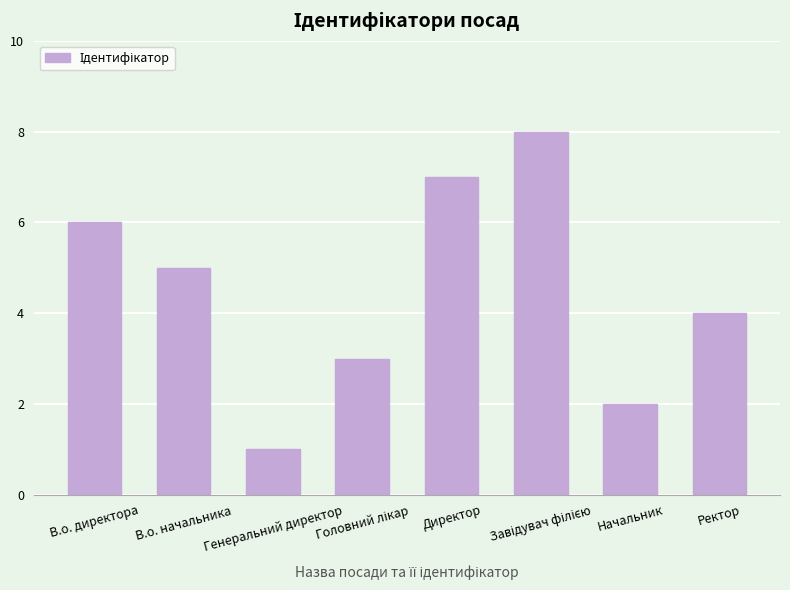

How many bars are there in total?

8